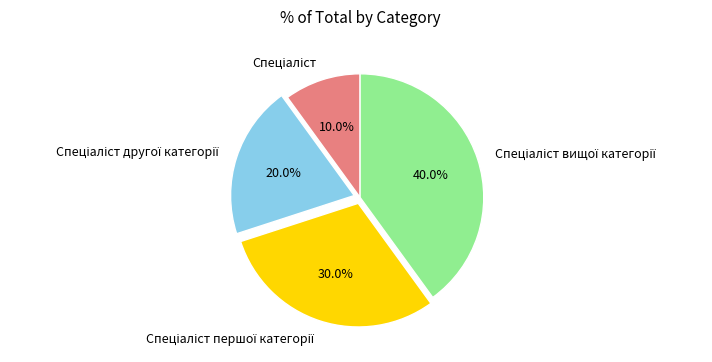

Is there a majority slice in this chart?

No